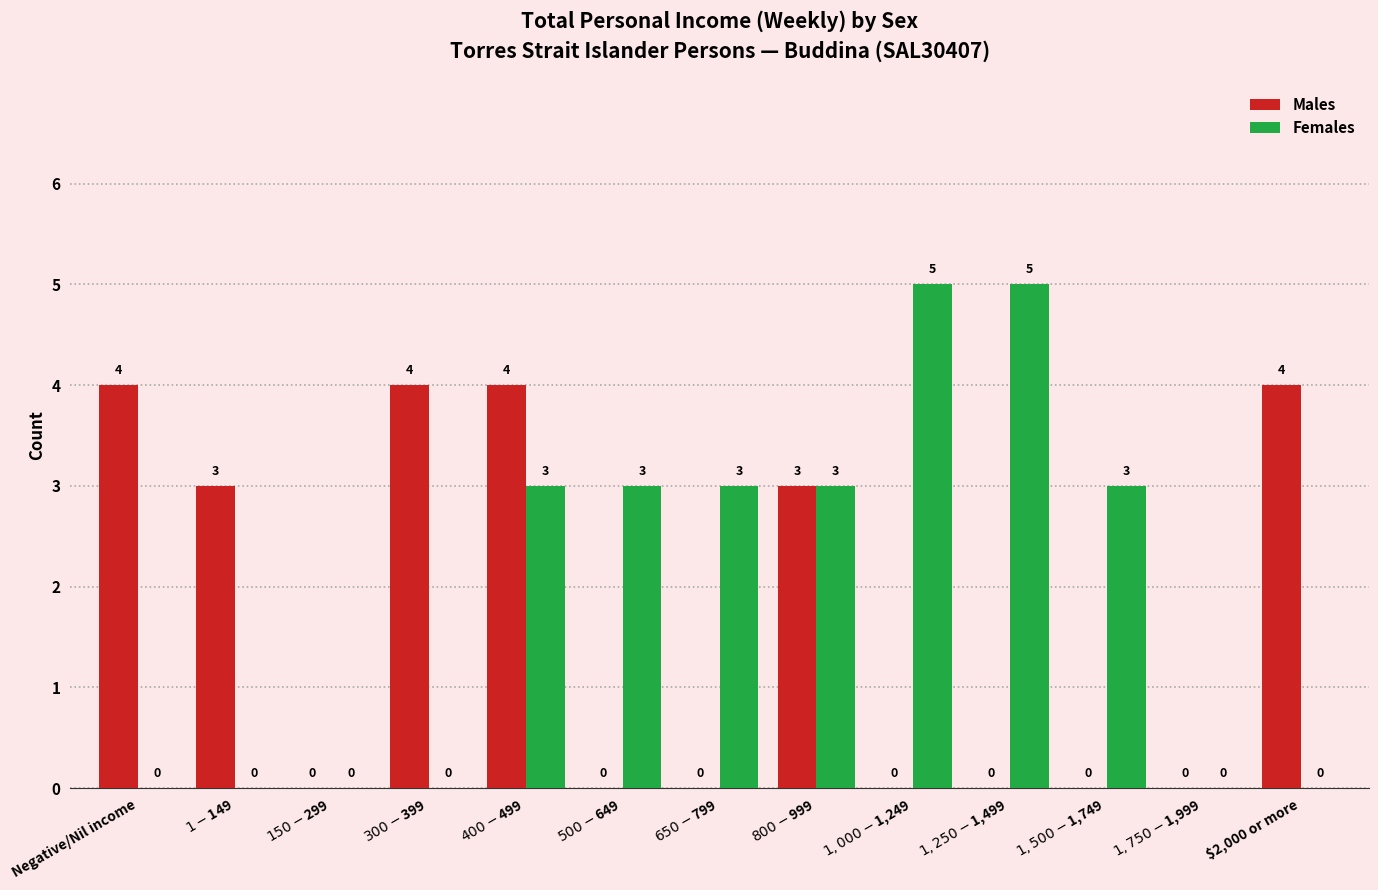

What is the sum of all Females values?

25